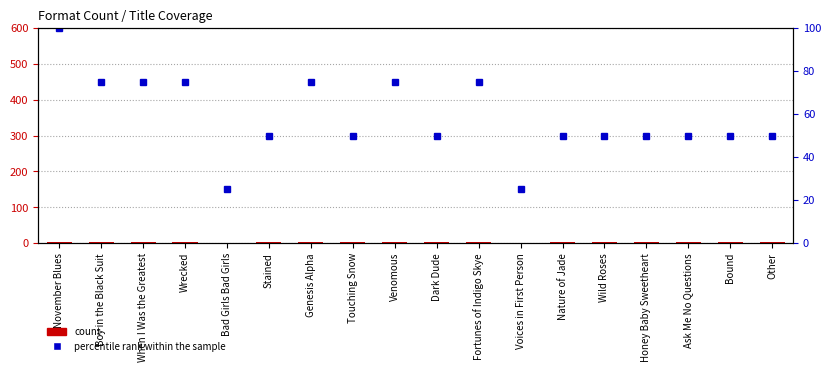

Reading left to right, extract all data points from this chart.

count: November Blues=4	Boy in the Black Suit=3	When I Was the Greatest=3	Wrecked=3	Bad Girls Bad Girls=1	Stained=2	Genesis Alpha=3	Touching Snow=2	Venomous=3	Dark Dude=2	Fortunes of Indigo Skye=3	Voices in First Person=1	Nature of Jade=2	Wild Roses=2	Honey Baby Sweetheart=2	Ask Me No Questions=2	Bound=2	Other=2
percentile rank within the sample: November Blues=100	Boy in the Black Suit=75	When I Was the Greatest=75	Wrecked=75	Bad Girls Bad Girls=25	Stained=50	Genesis Alpha=75	Touching Snow=50	Venomous=75	Dark Dude=50	Fortunes of Indigo Skye=75	Voices in First Person=25	Nature of Jade=50	Wild Roses=50	Honey Baby Sweetheart=50	Ask Me No Questions=50	Bound=50	Other=50